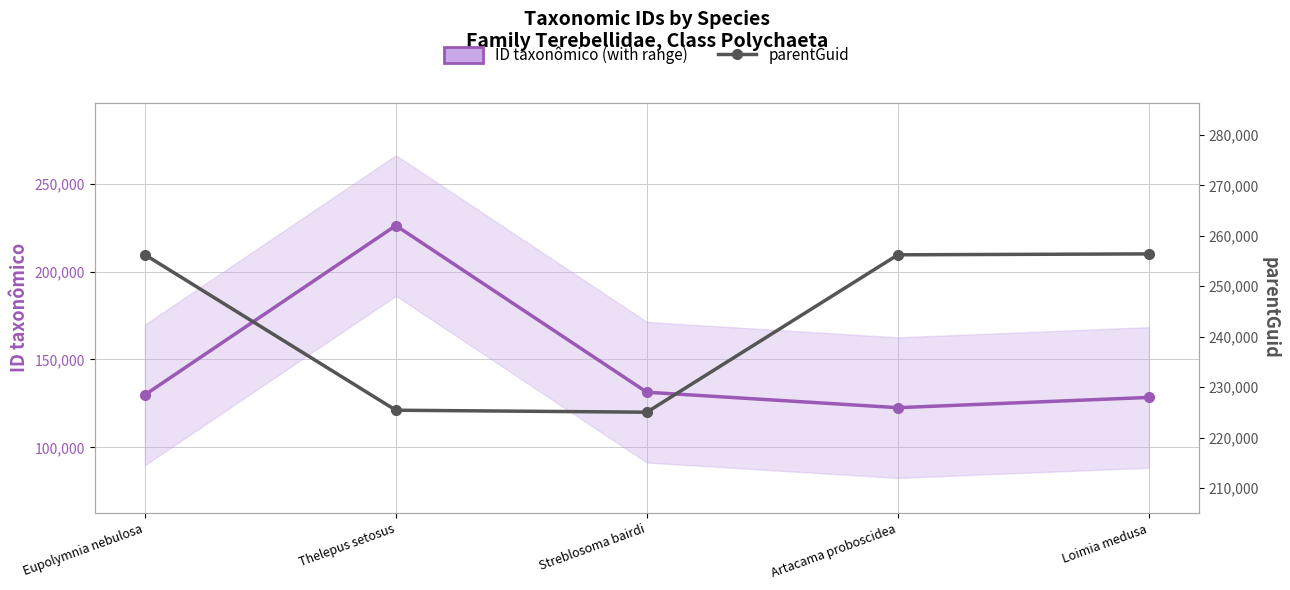

Count the number of categories in the chart.

5